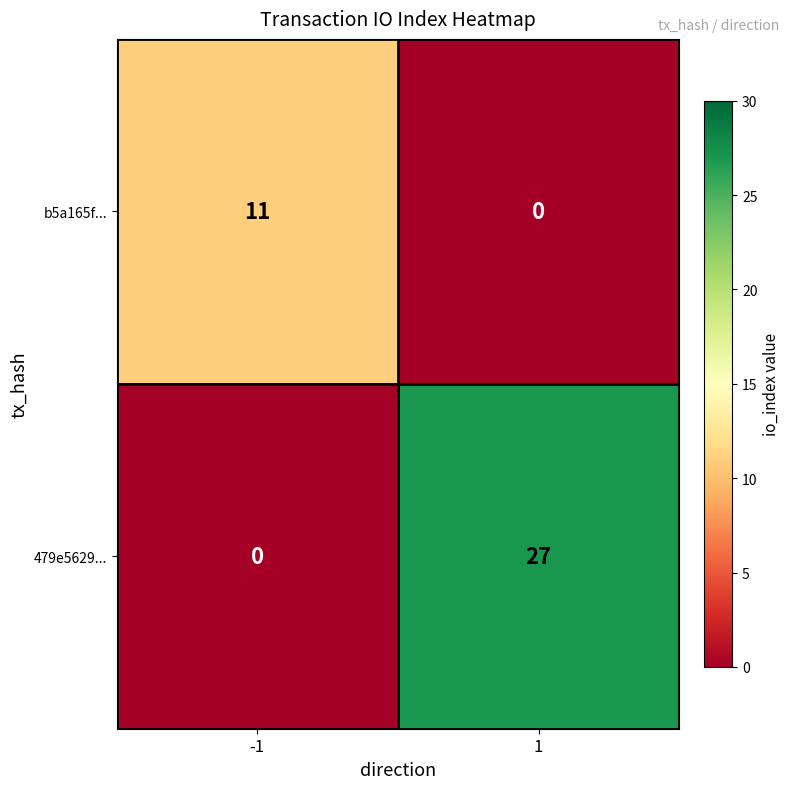

Which series has the largest total across all categories?

479e5629...